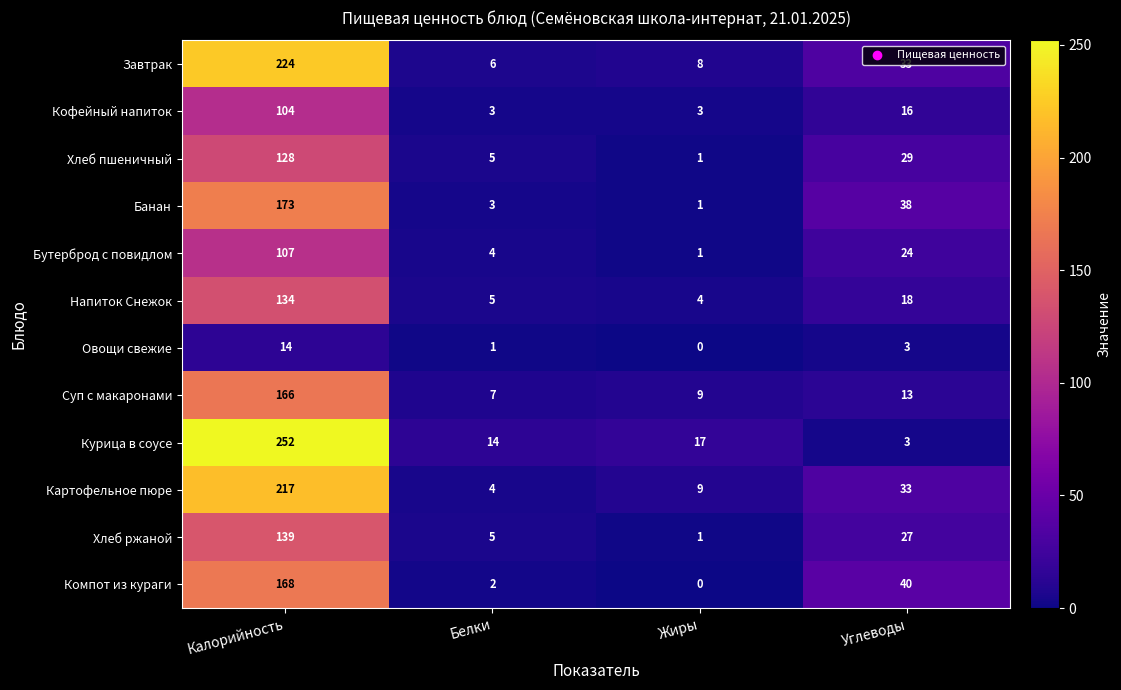

Which series has the largest total across all categories?

Курица в соусе